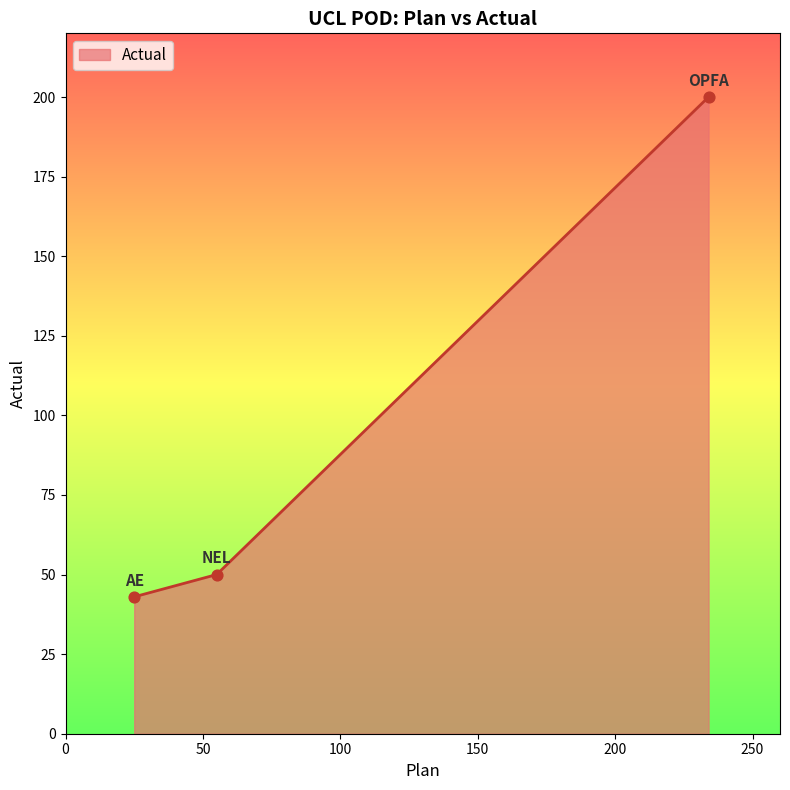

What is the greatest value displayed?

200